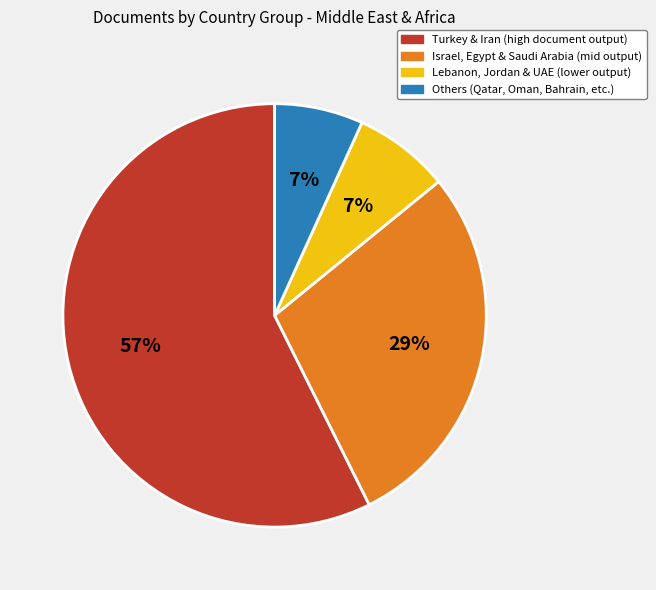

Is there any slice that represents more than half of the pie?

Yes